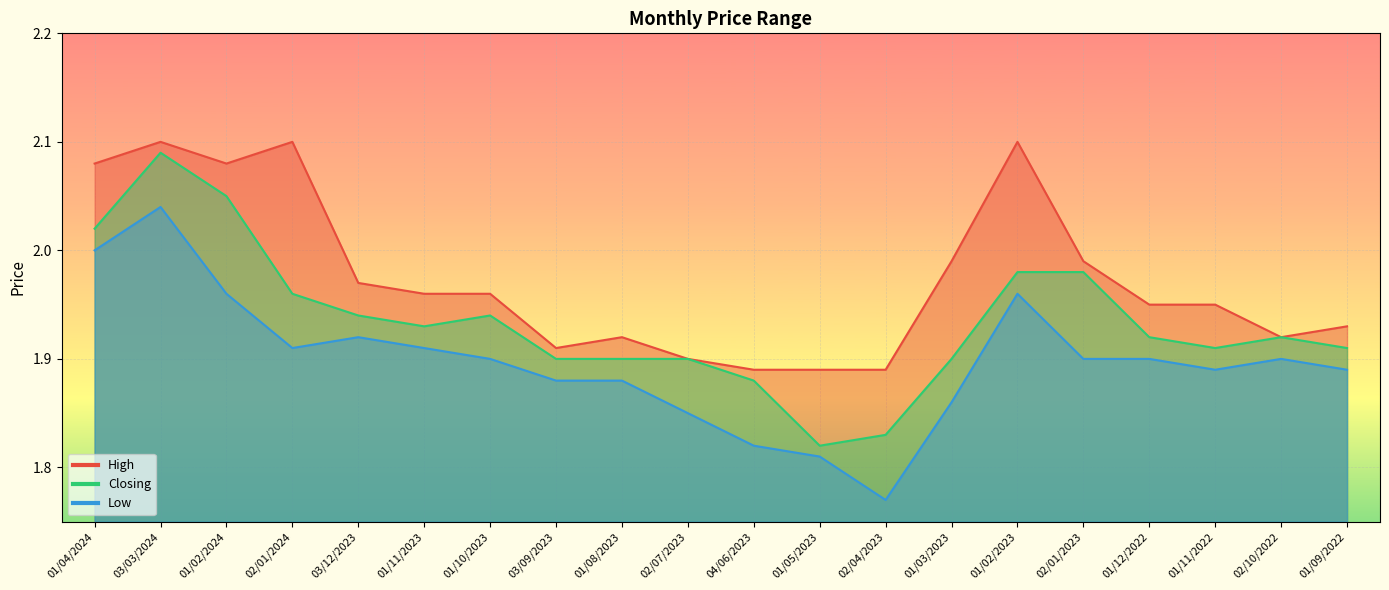

At which category does the chart reach its minimum across all series?

02/04/2023